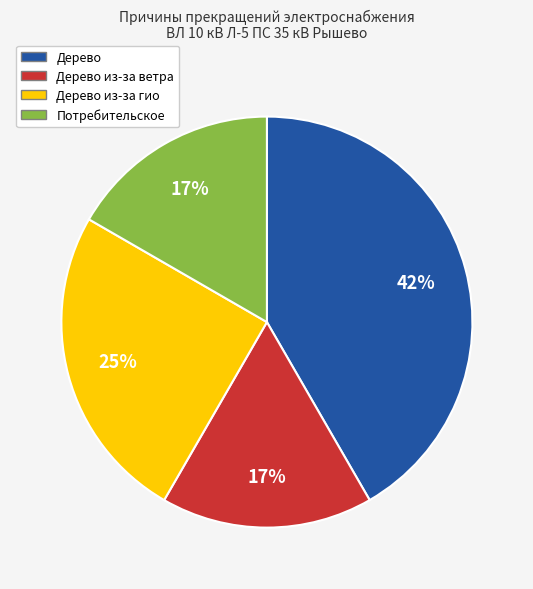

To the nearest percent, what is the average slice percentage?

25%